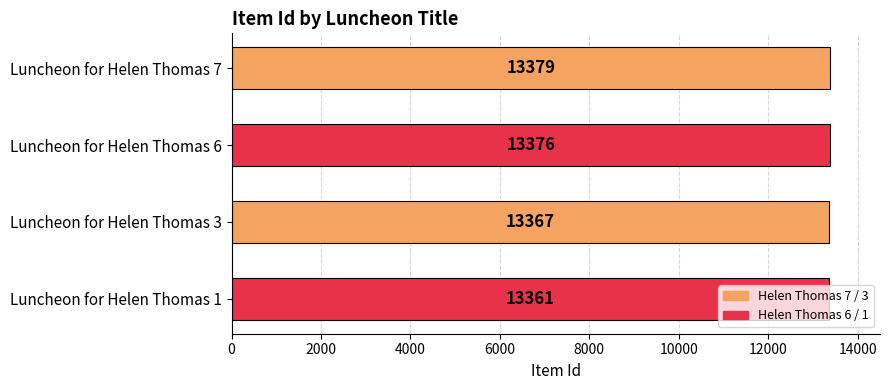

List the labels in order of value, smallest first.

Luncheon for Helen Thomas 1, Luncheon for Helen Thomas 3, Luncheon for Helen Thomas 6, Luncheon for Helen Thomas 7